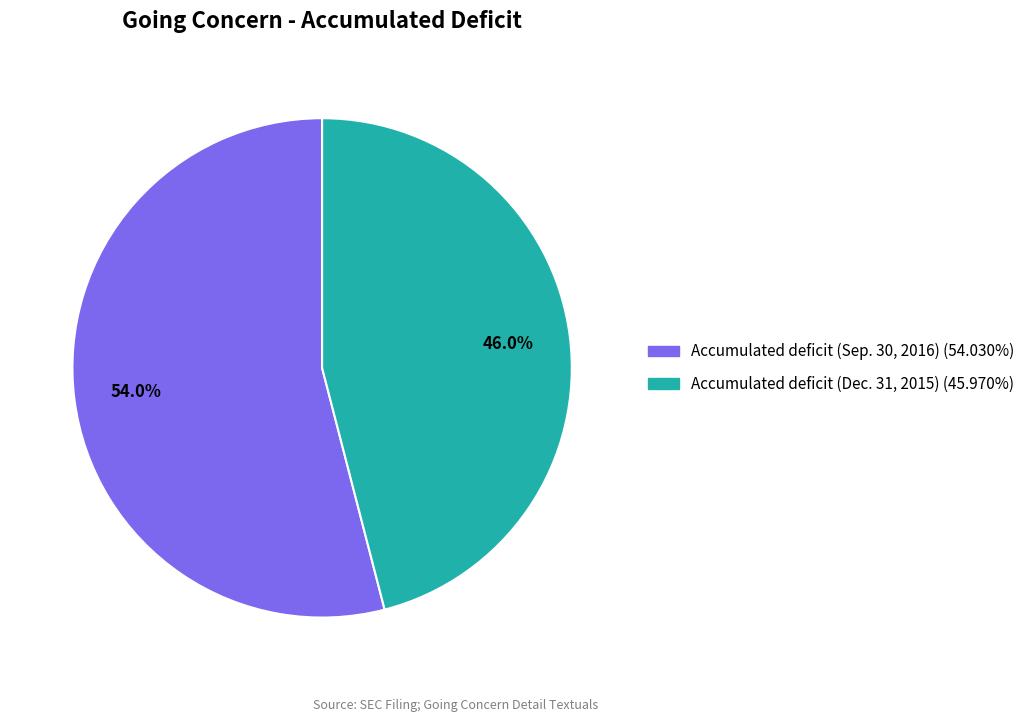

Approximately how many times larger is the value at Accumulated deficit (Sep. 30, 2016) compared to Accumulated deficit (Dec. 31, 2015)?

1.2